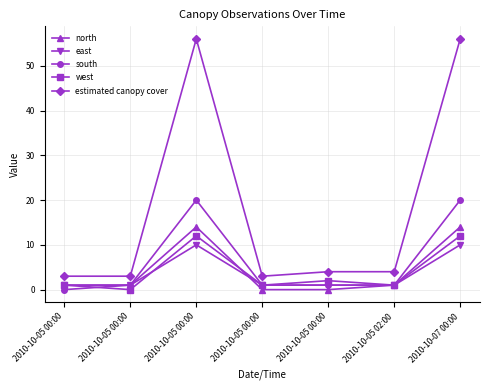

Count the number of data series in this chart.

5